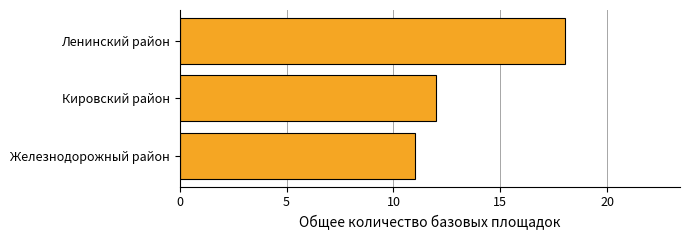

What is the sum of all values?

41